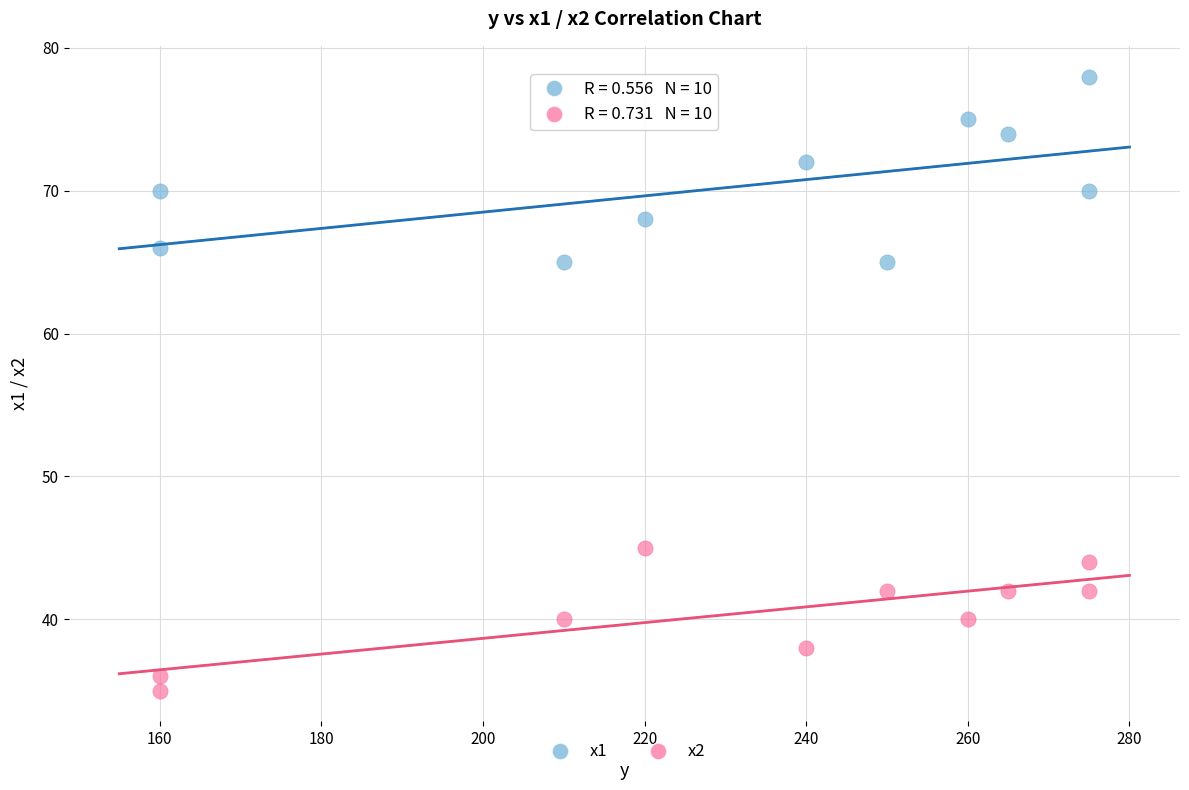

Which series has the largest Y range (max minus min)?

x1